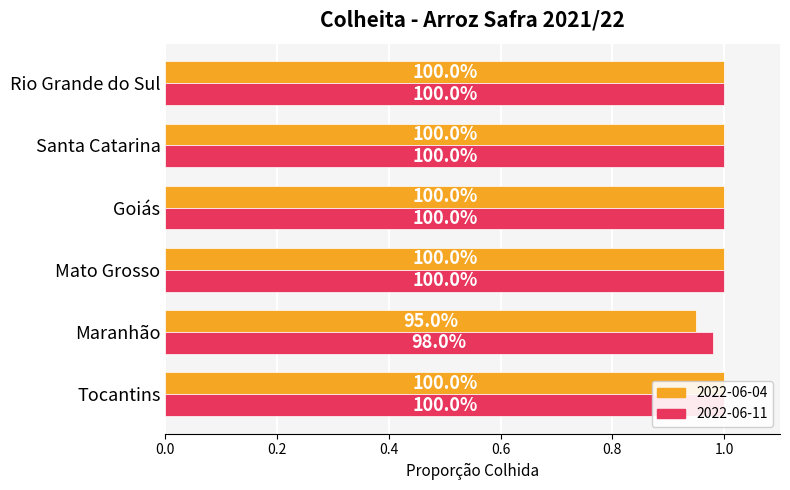

How many groups of bars are there?

6